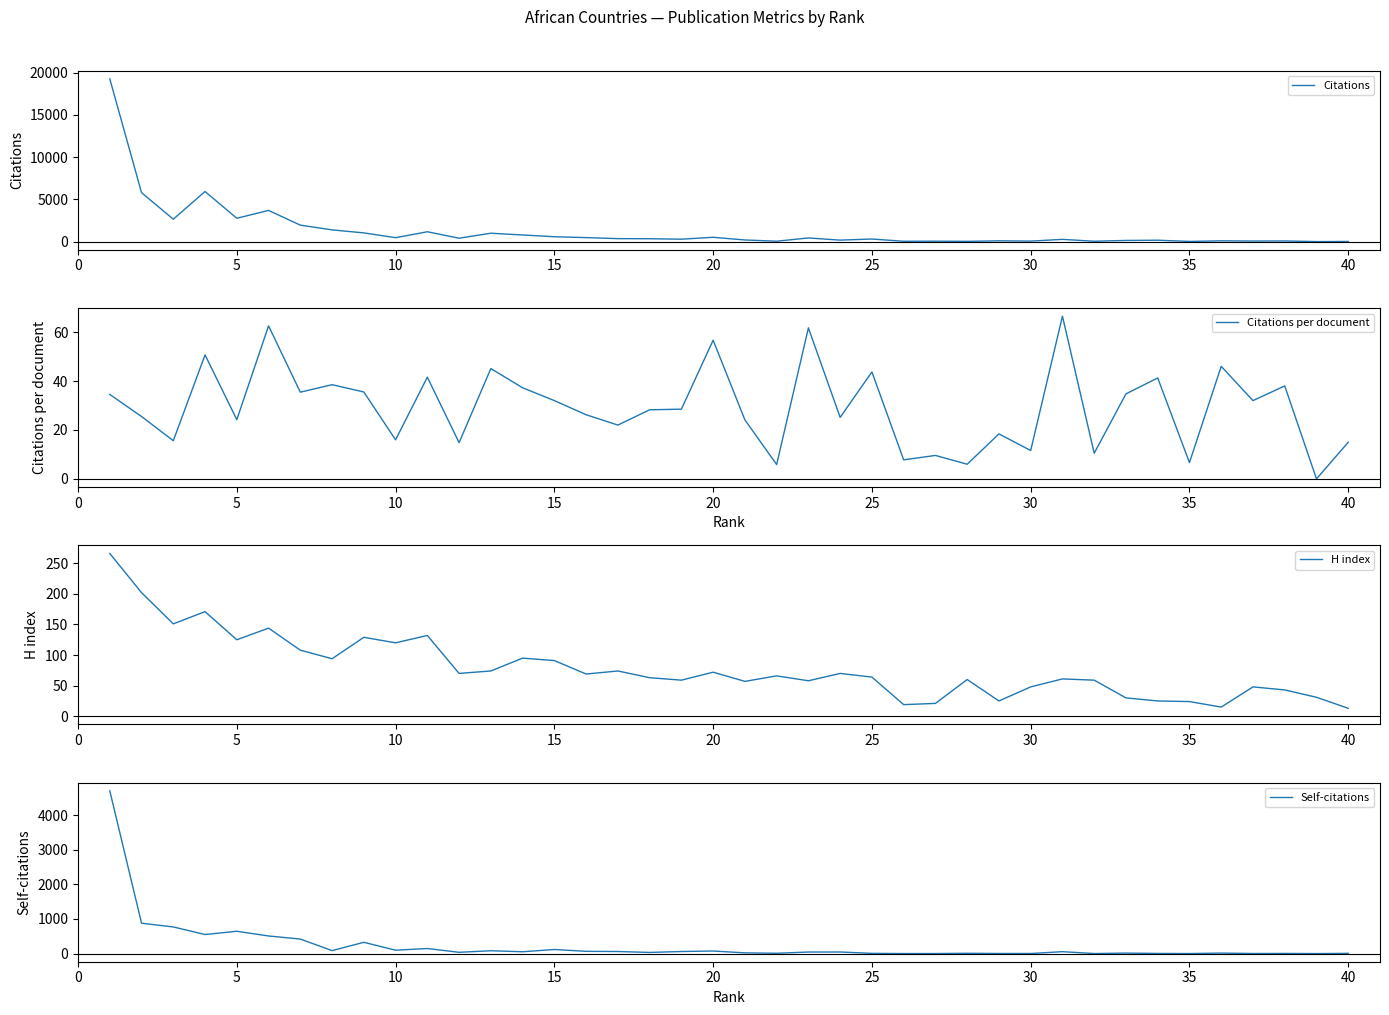

Reading right to left, transcribe all the data shown in this chart.

Citations: 15.0	0.0	76.0	64.0	92.0	20.0	165.0	139.0	42.0	266.0	58.0	92.0	30.0	48.0	39.0	306.0	176.0	432.0	47.0	193.0	510.0	285.0	339.0	352.0	472.0	576.0	782.0	992.0	400.0	1164.0	463.0	1030.0	1386.0	1949.0	3689.0	2762.0	5928.0	2653.0	5789.0	19266.0
Citations per document: 15.0	0.0	38.0	32.0	46.0	6.7	41.2	34.8	10.5	66.5	11.6	18.4	6.0	9.6	7.8	43.7	25.1	61.7	5.9	24.1	56.7	28.5	28.2	22.0	26.2	32.0	37.2	45.1	14.8	41.6	16.0	35.5	38.5	35.4	62.5	24.2	50.7	15.6	25.5	34.5
H index: 13.0	31.0	43.0	48.0	15.0	24.0	25.0	30.0	59.0	61.0	48.0	25.0	60.0	21.0	19.0	64.0	70.0	58.0	66.0	57.0	72.0	59.0	63.0	74.0	69.0	91.0	95.0	74.0	70.0	132.0	120.0	129.0	94.0	108.0	144.0	125.0	171.0	151.0	202.0	266.0
Self-citations: 6.0	0.0	4.0	2.0	14.0	1.0	4.0	14.0	1.0	55.0	2.0	3.0	8.0	1.0	1.0	6.0	46.0	45.0	9.0	21.0	74.0	60.0	33.0	60.0	65.0	118.0	53.0	82.0	37.0	146.0	98.0	326.0	86.0	420.0	509.0	645.0	551.0	770.0	878.0	4705.0